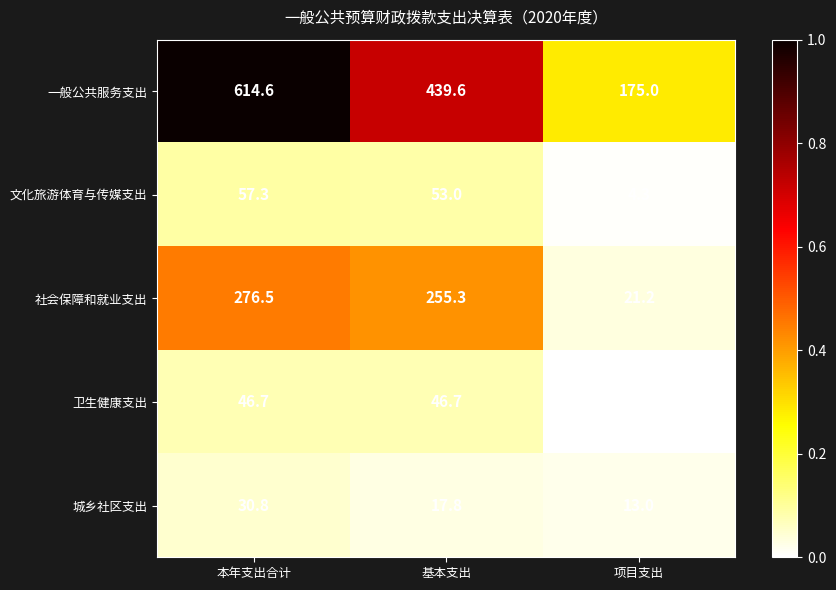

At how many categories does at least one series exceed 0?

3